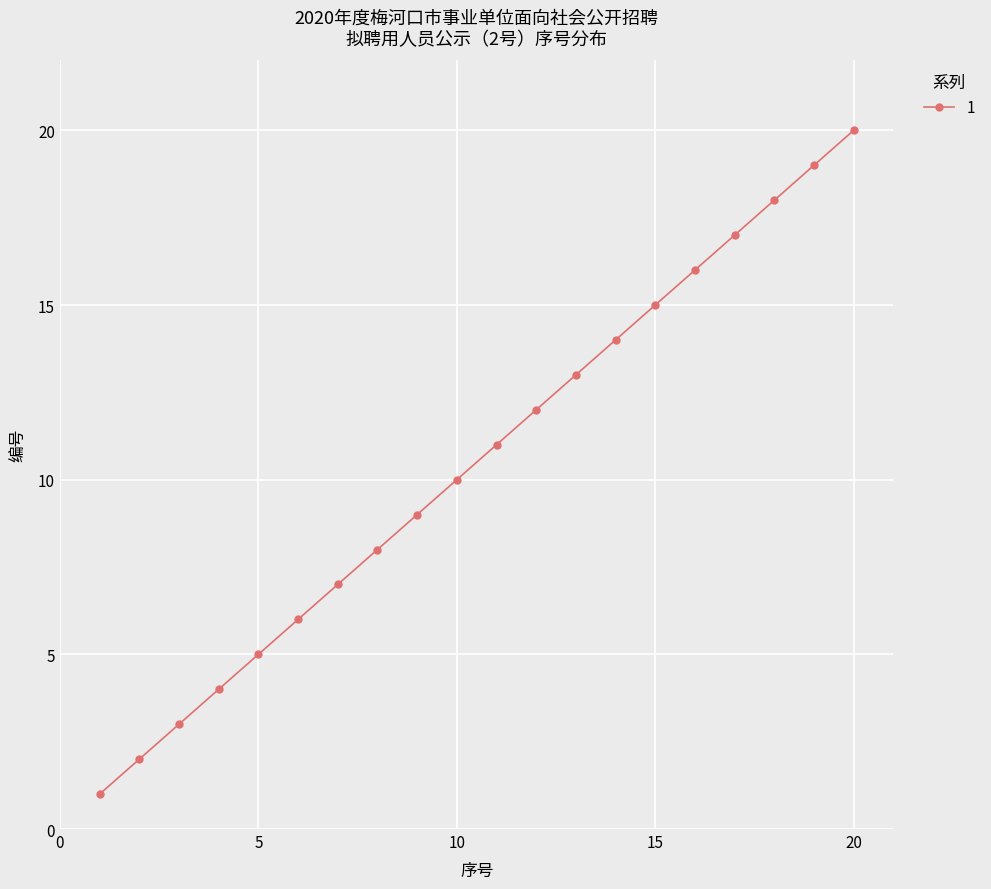

Does the chart have visible grid lines?

Yes